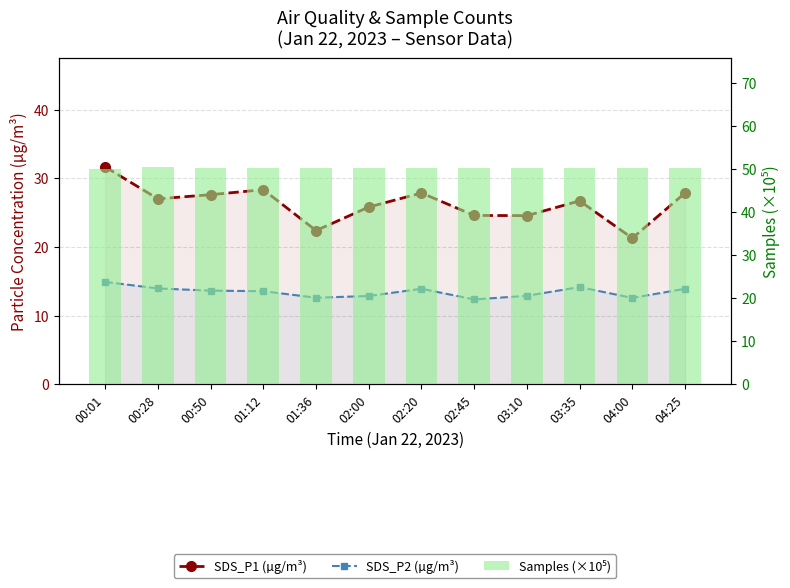

At which label does SDS_P1 (µg/m³) reach its peak?

00:01